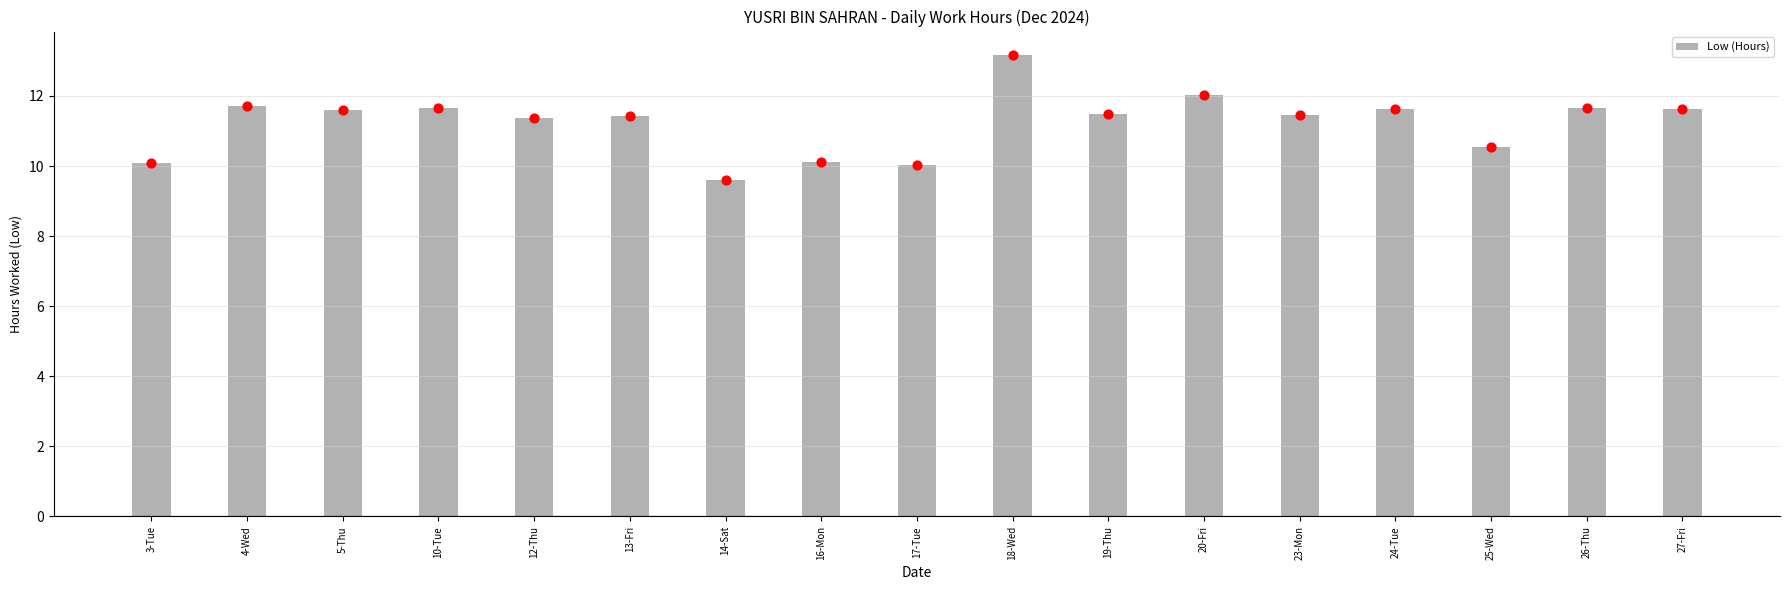

What is the change in value from 19-Thu to 24-Tue?

+0.2